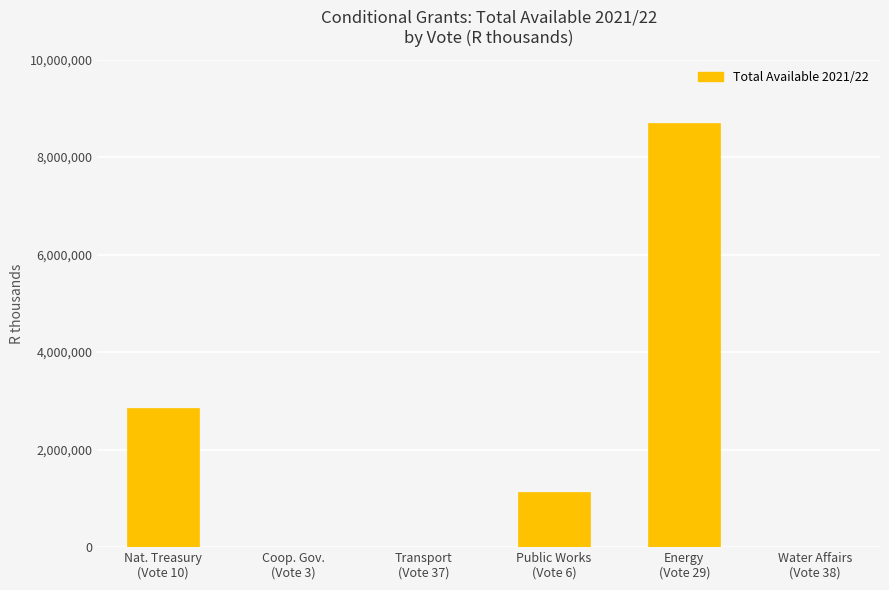

Reading left to right, transcribe all the data shown in this chart.

Nat. Treasury
(Vote 10)=2850000	Coop. Gov.
(Vote 3)=0	Transport
(Vote 37)=0	Public Works
(Vote 6)=1131000	Energy
(Vote 29)=8689000	Water Affairs
(Vote 38)=0